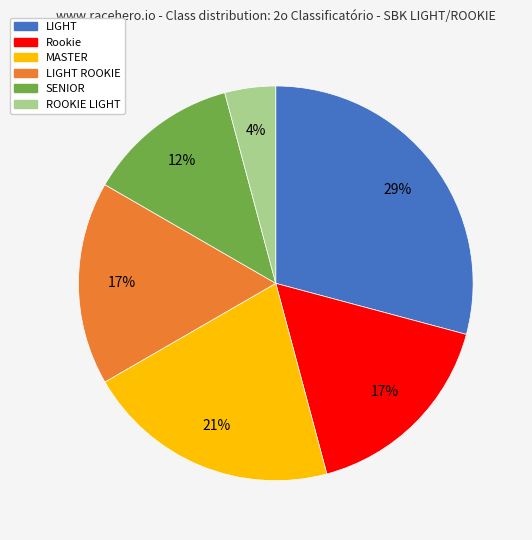

Which category has the smallest portion of the pie?

ROOKIE LIGHT